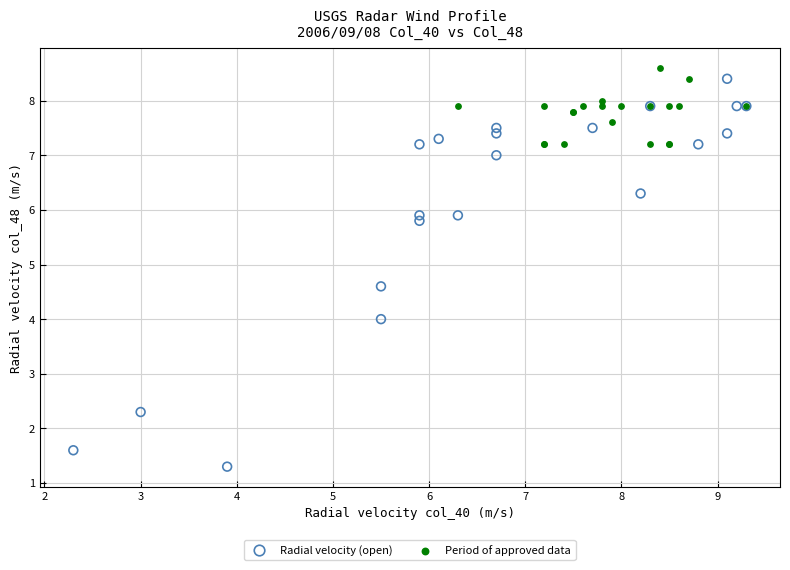

Which series contains the lowest Y value?

Radial velocity (open)